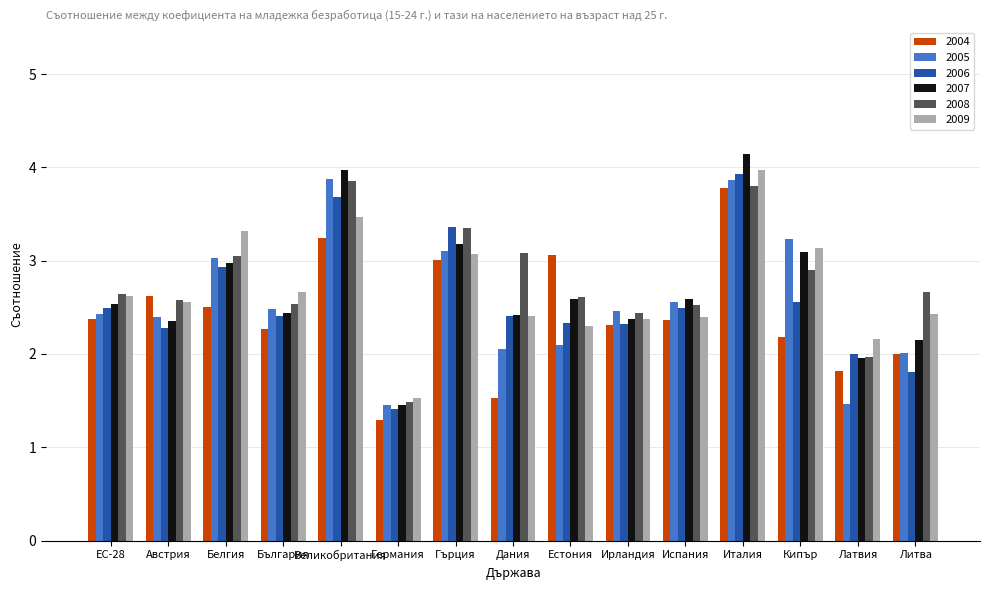

Between Дания and Кипър, which series saw the biggest shift?

2005